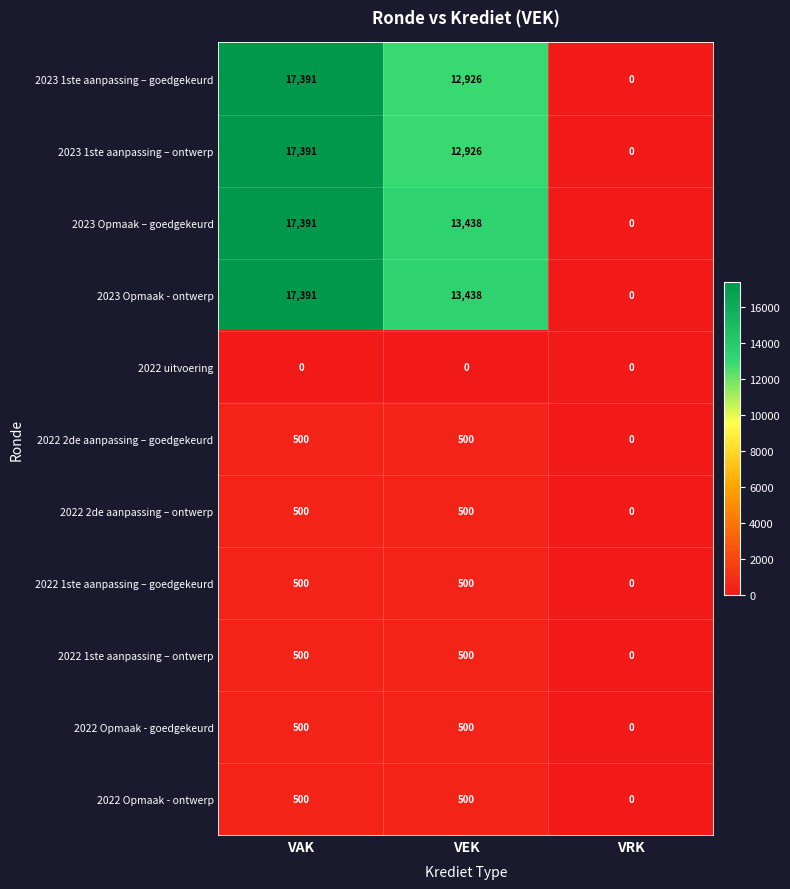

Is the value of 2022 1ste aanpassing – ontwerp at VEK greater than the value of 2022 2de aanpassing – goedgekeurd at VRK?

Yes